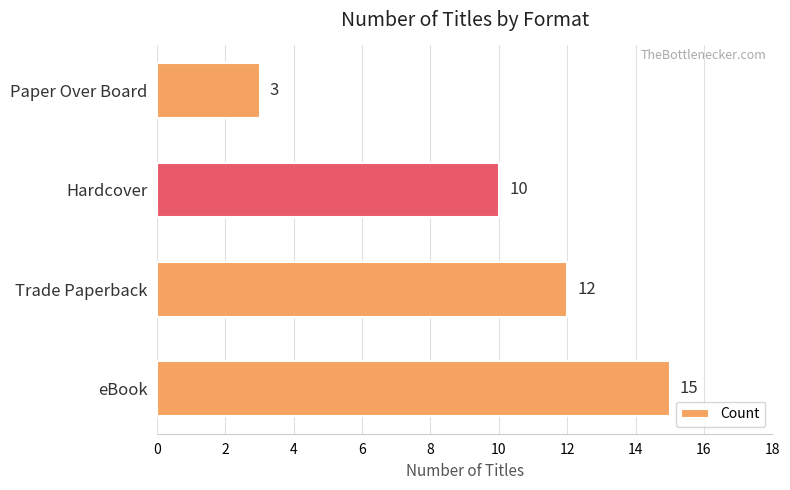

The chart shows a value of 4 at Paper Over Board. True or false?

False